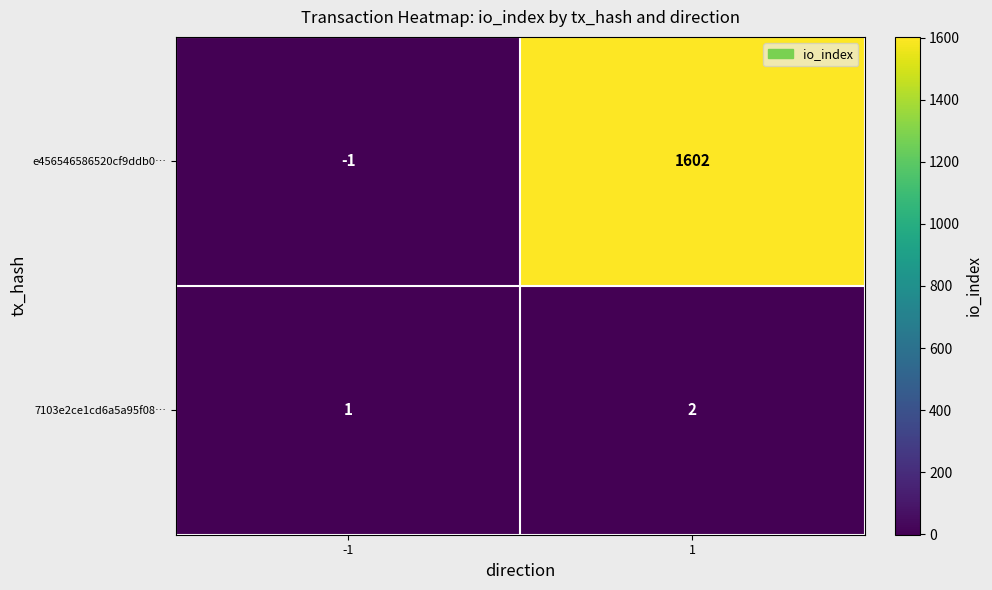

List the series in order of their peak value, lowest first.

7103e2ce1cd6a5a95f08…, e456546586520cf9ddb0…